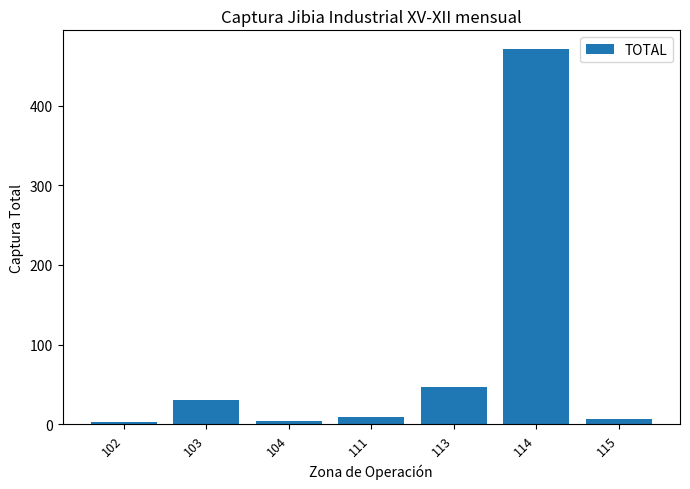

What is the maximum value shown in the chart?

471.0